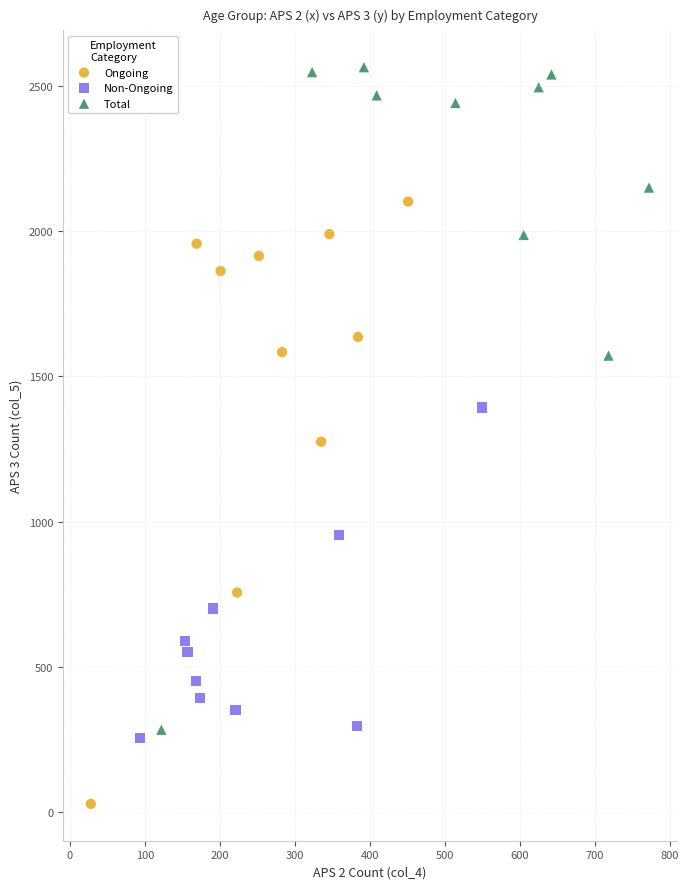

Which series has the largest Y range (max minus min)?

Total